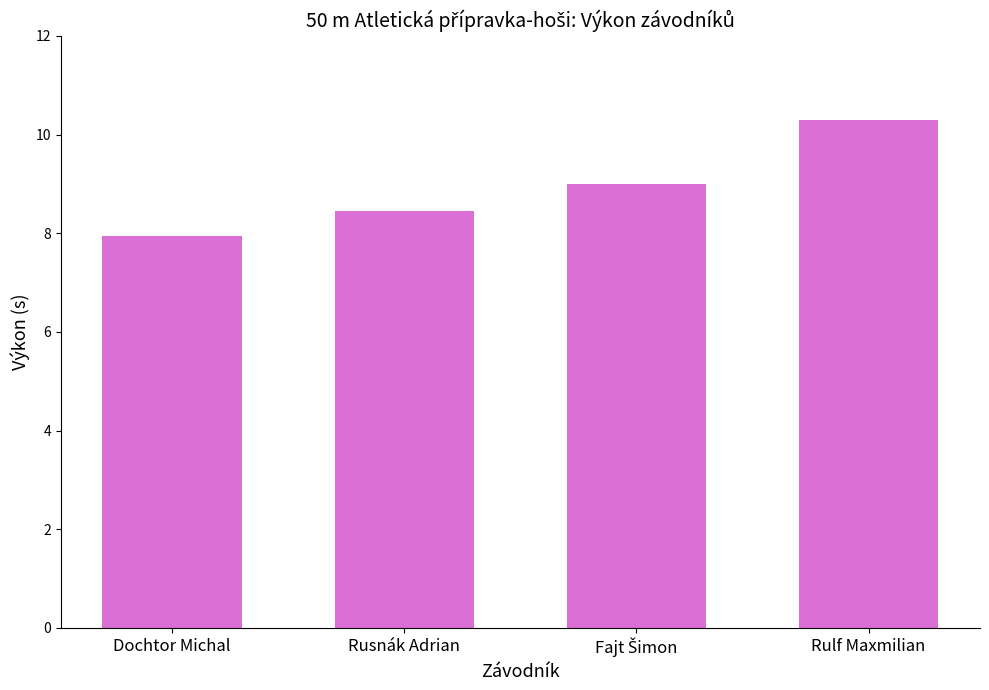

Read the value at Rulf Maxmilian.

10.3